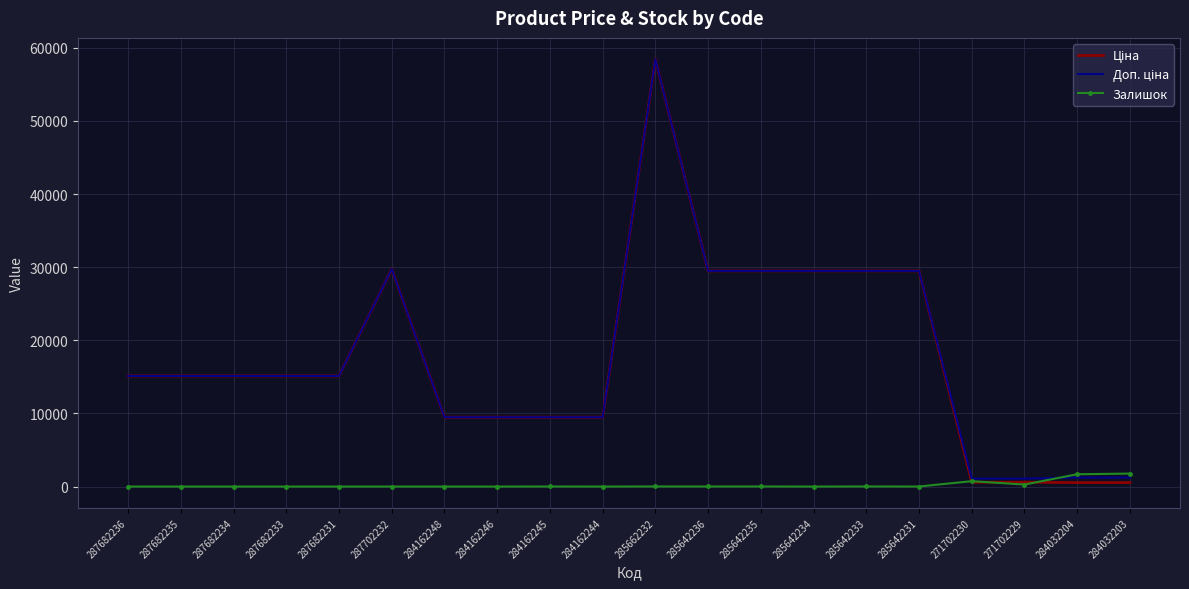

Is it true that Залишок equals 1682.0 at 284032204?

True